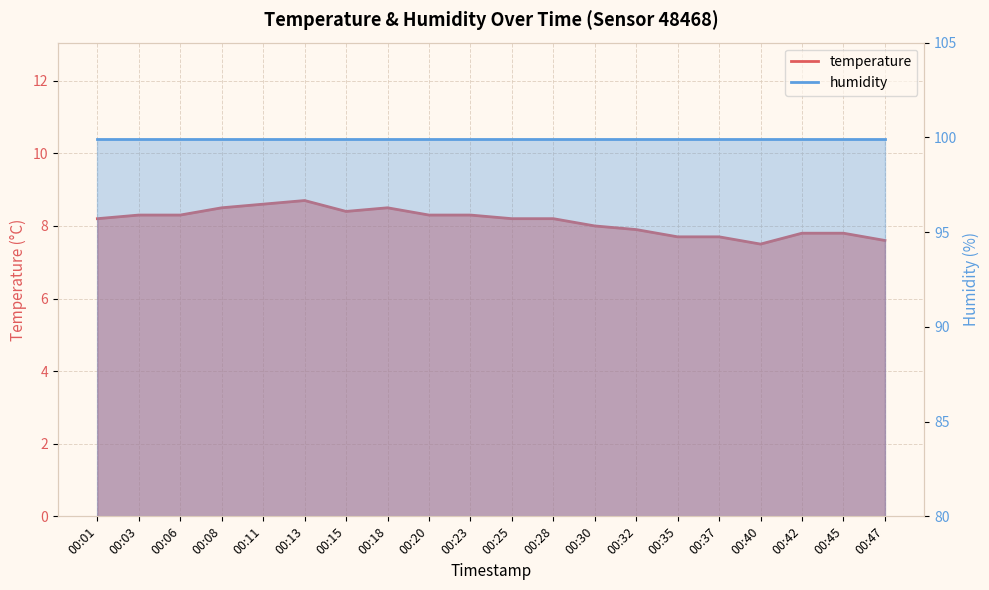

Where is the first local minimum?

00:15